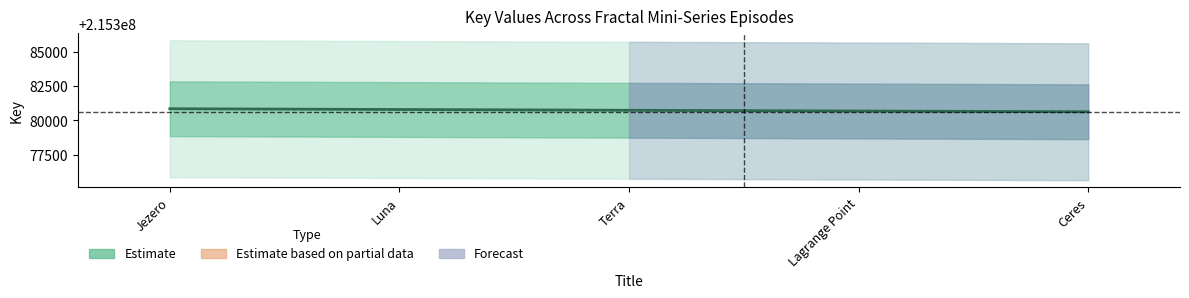

What is the ratio of the value at Jezero to the value at Terra?

1.0